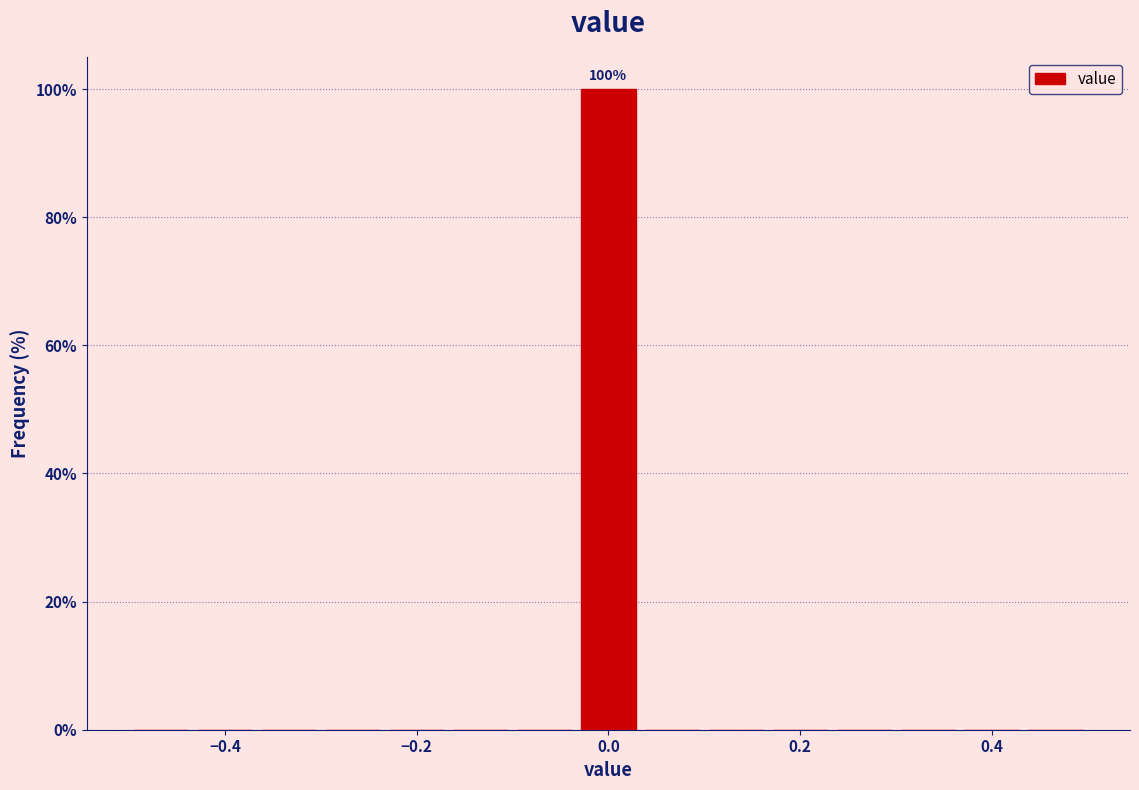

Around what value on the x-axis is the tallest bar? Give the approximate position of its centre, as read against the axis.

0.00